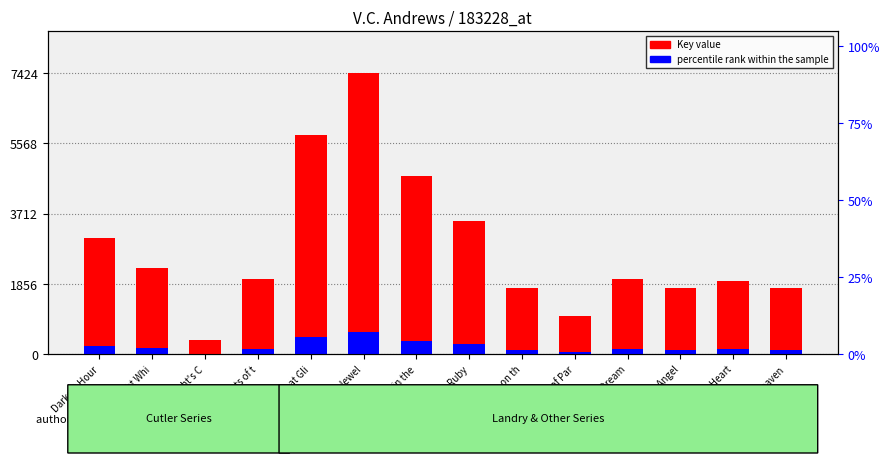

Which label corresponds to the largest value in the chart?

Hidden Jewel